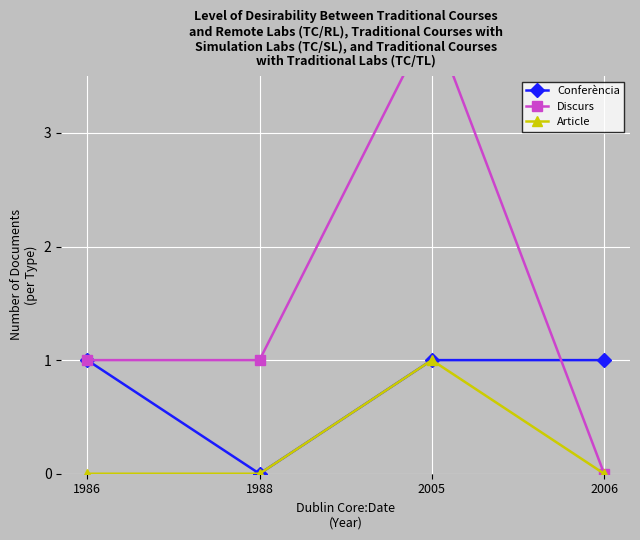

Reading left to right, list all the values displayed in this chart.

Conferència: 1	0	1	1
Discurs: 1	1	4	0
Article: 0	0	1	0